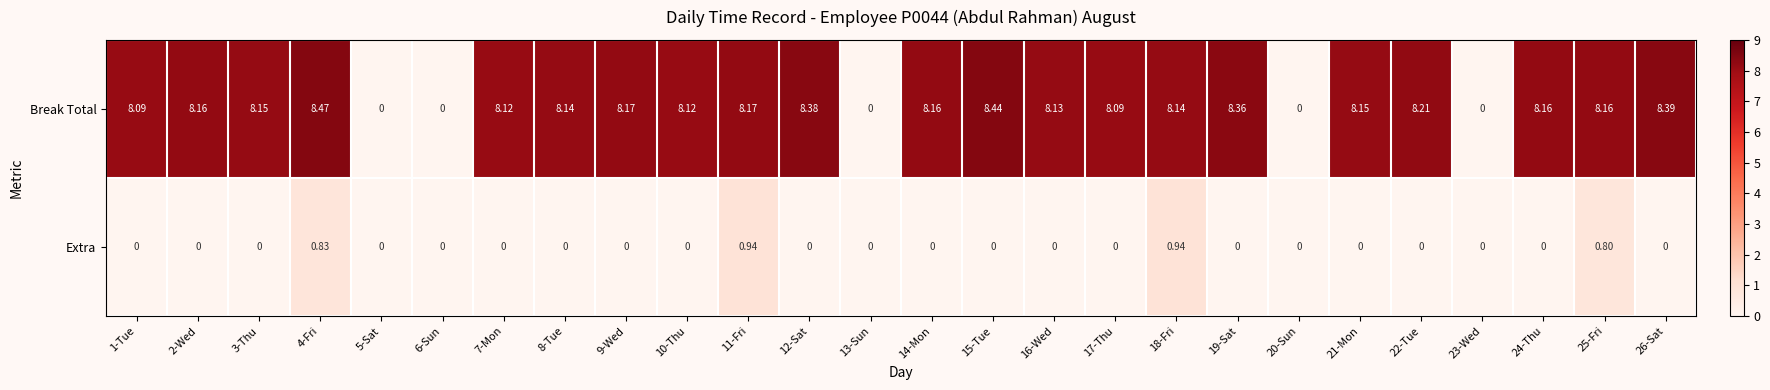

Which series has the largest total across all categories?

Break Total